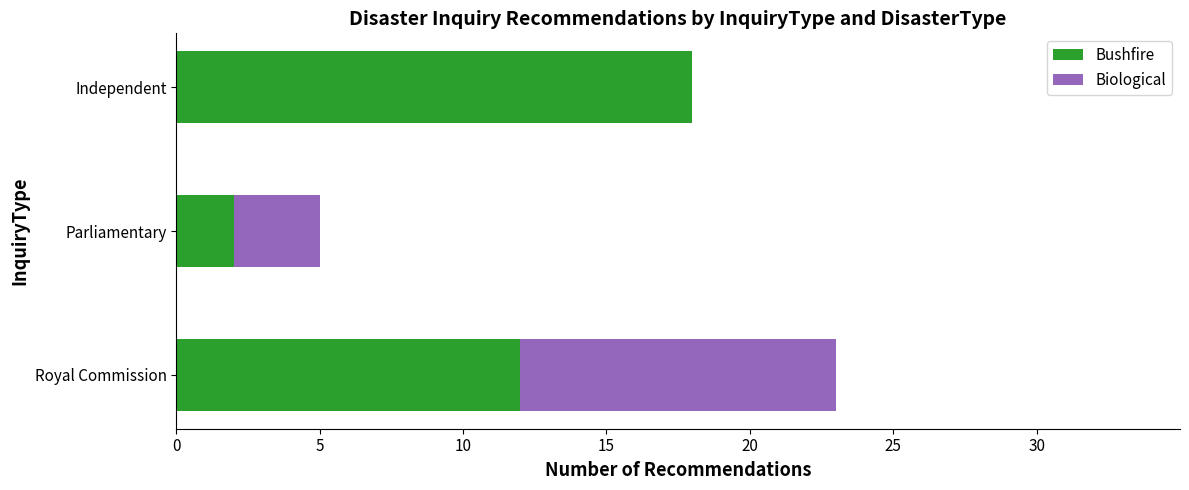

Count the number of data series in this chart.

2